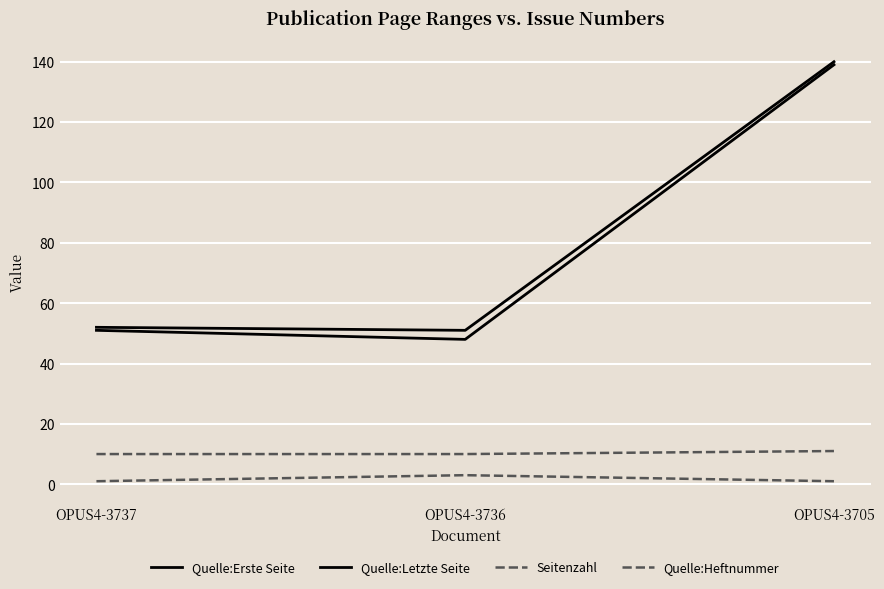

At OPUS4-3705, list the series in order from largest to smallest.

Quelle:Letzte Seite, Quelle:Erste Seite, Quelle:Heftnummer, Seitenzahl